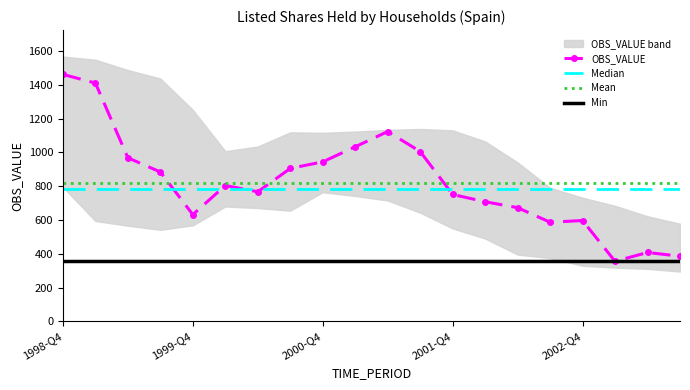

Is it true that Mean equals 389.9 at 15?

False